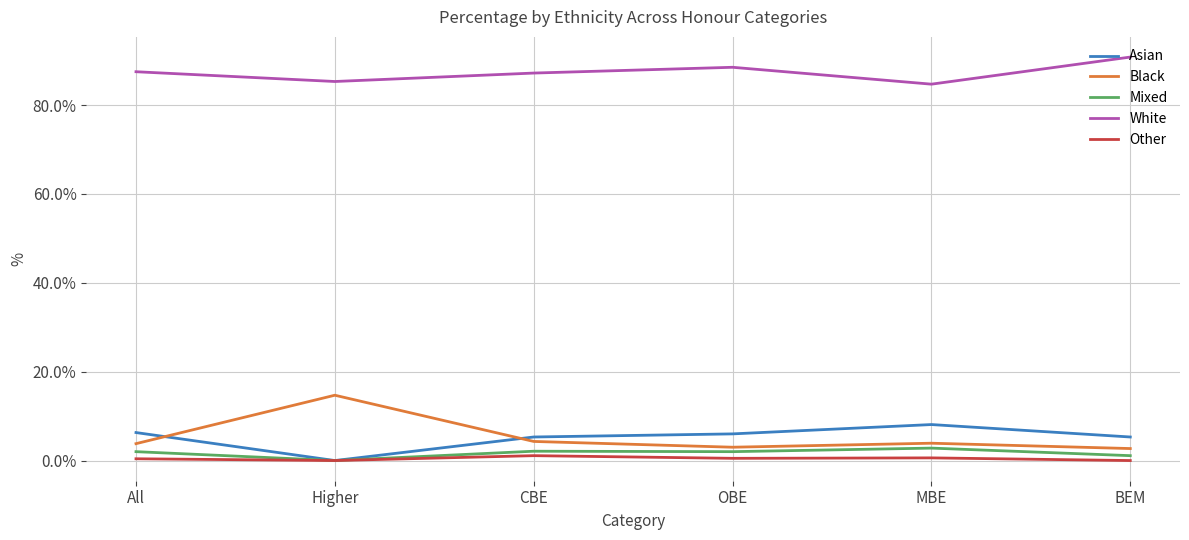

Does the chart display data point markers on the line(s)?

No